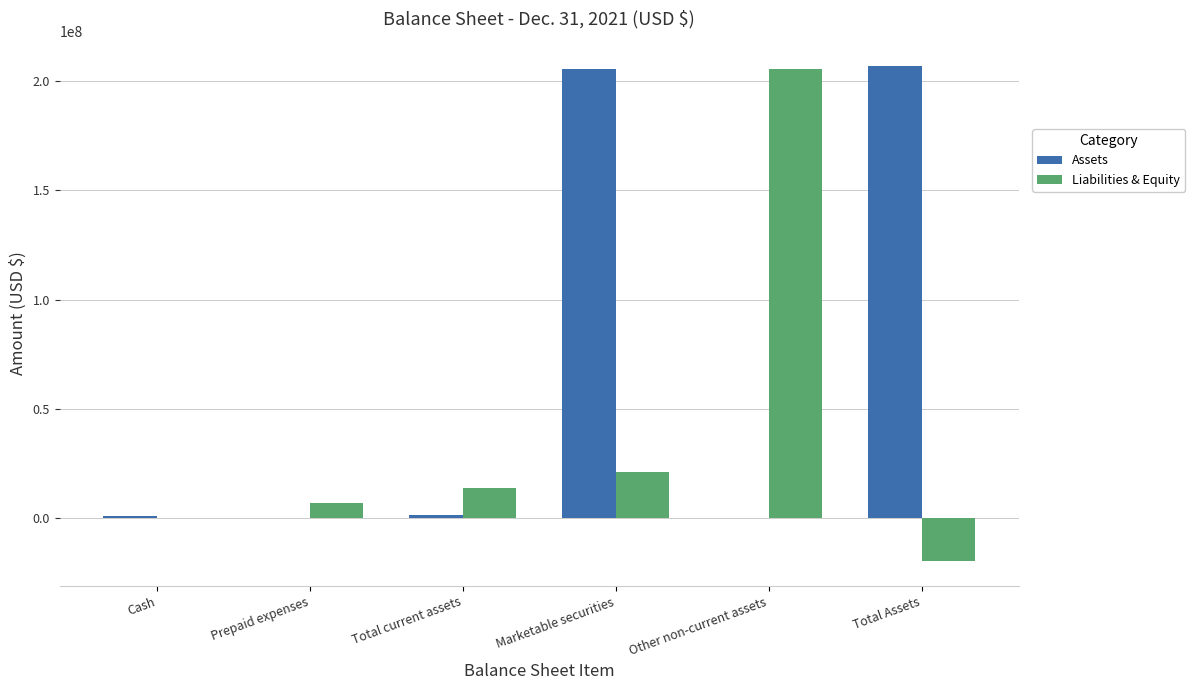

Which series has the widest spread of values?

Liabilities & Equity